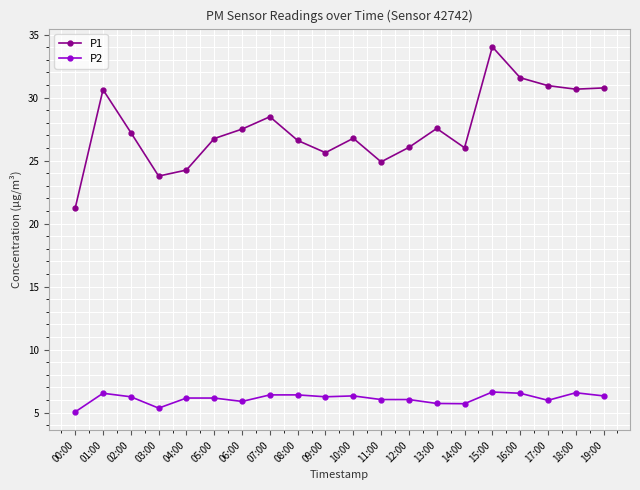

How many values in the P1 series exceed 27?

10